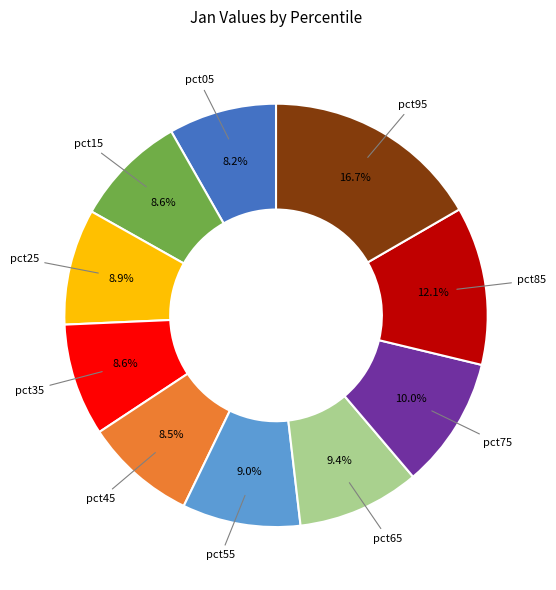

Is there any slice that represents more than half of the pie?

No